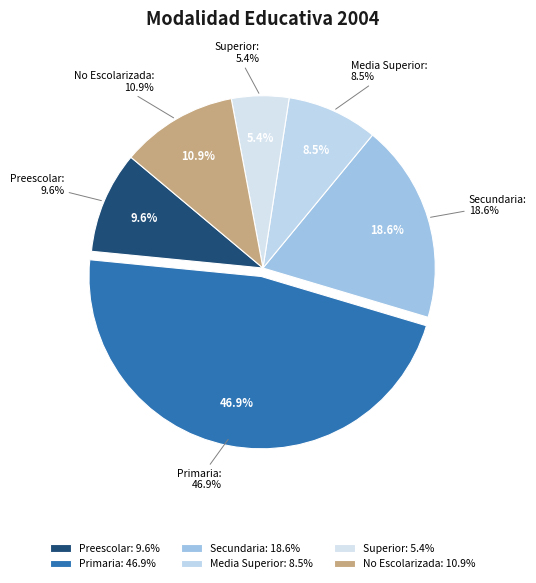

What is the largest slice in the pie chart?

Primaria